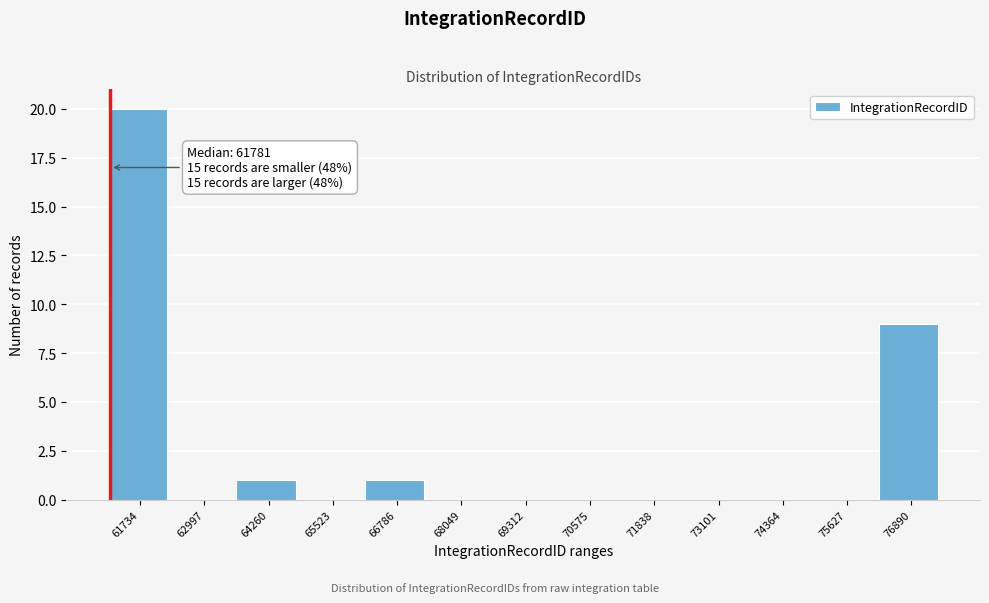

Reading left to right, what are all the values shown in this chart?

61734=20	62997=0	64260=1	65523=0	66786=1	68049=0	69312=0	70575=0	71838=0	73101=0	74364=0	75627=0	76890=9